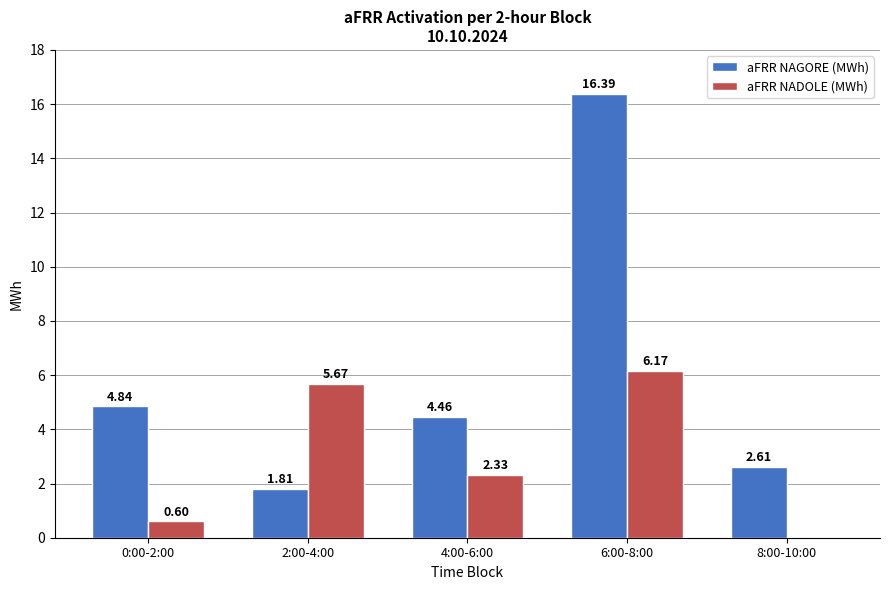

Which series has the largest total across all categories?

aFRR NAGORE (MWh)